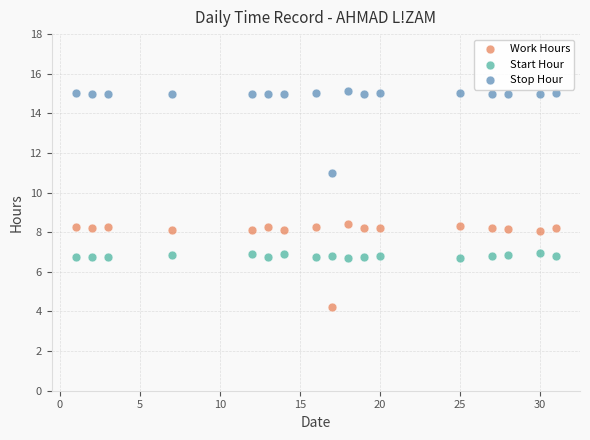

What is the X range (max minus min) for the scatter plot?

30.0